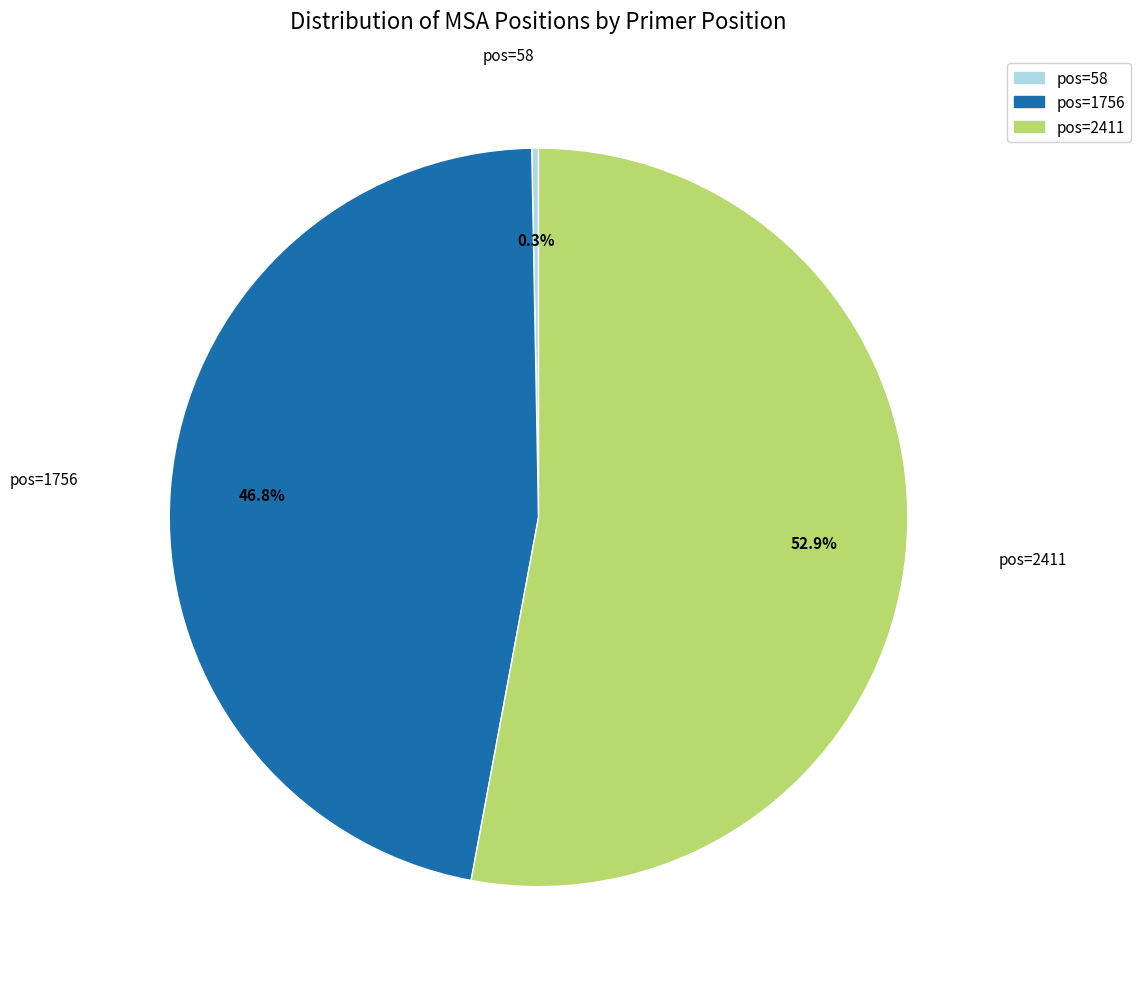

Does any single category account for the majority?

Yes